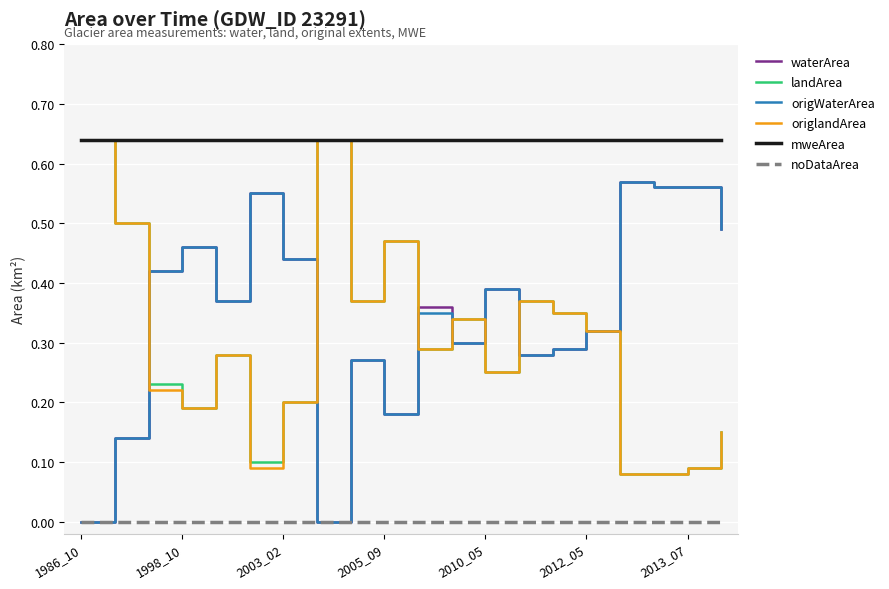

True or false: noDataArea and landArea cross at least once.

False